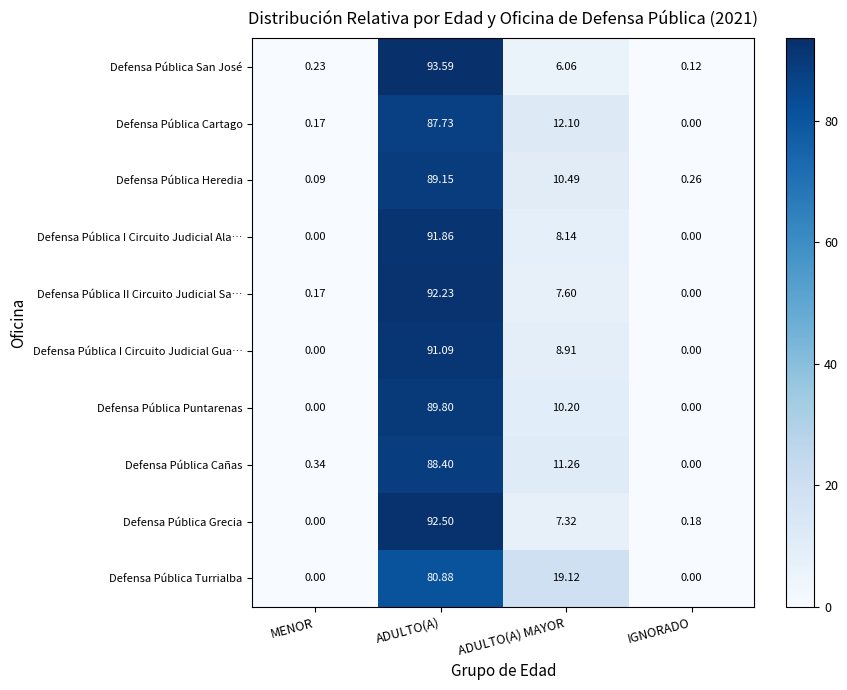

Rank the series at ADULTO(A) from lowest to highest value.

Defensa Pública Turrialba, Defensa Pública Cartago, Defensa Pública Cañas, Defensa Pública Heredia, Defensa Pública Puntarenas, Defensa Pública I Circuito Judicial Gua…, Defensa Pública I Circuito Judicial Ala…, Defensa Pública II Circuito Judicial Sa…, Defensa Pública Grecia, Defensa Pública San José